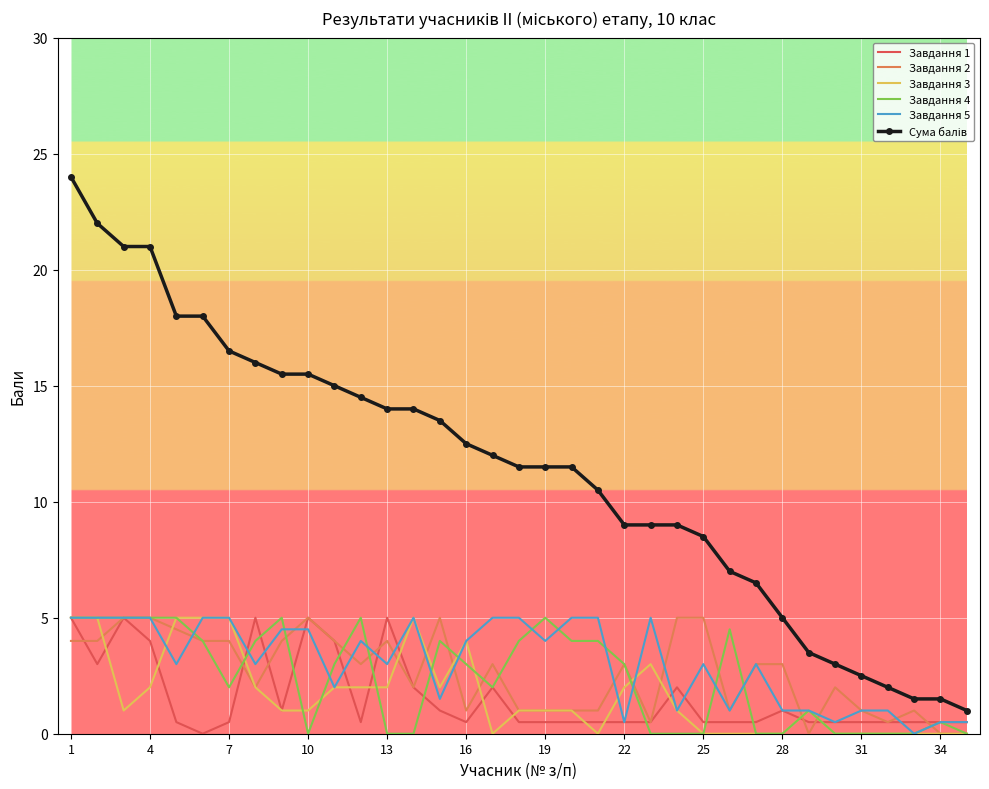

What is the greatest value displayed?

24.0